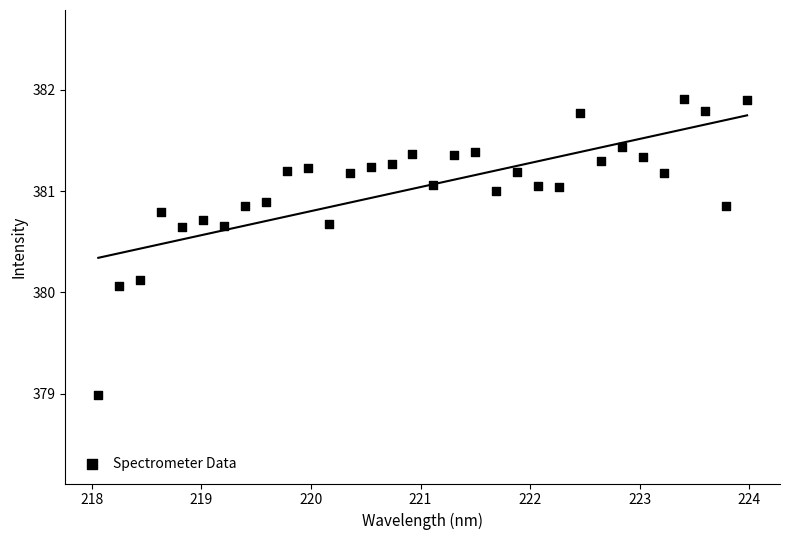

What is the range of X values (max minus min)?

5.9